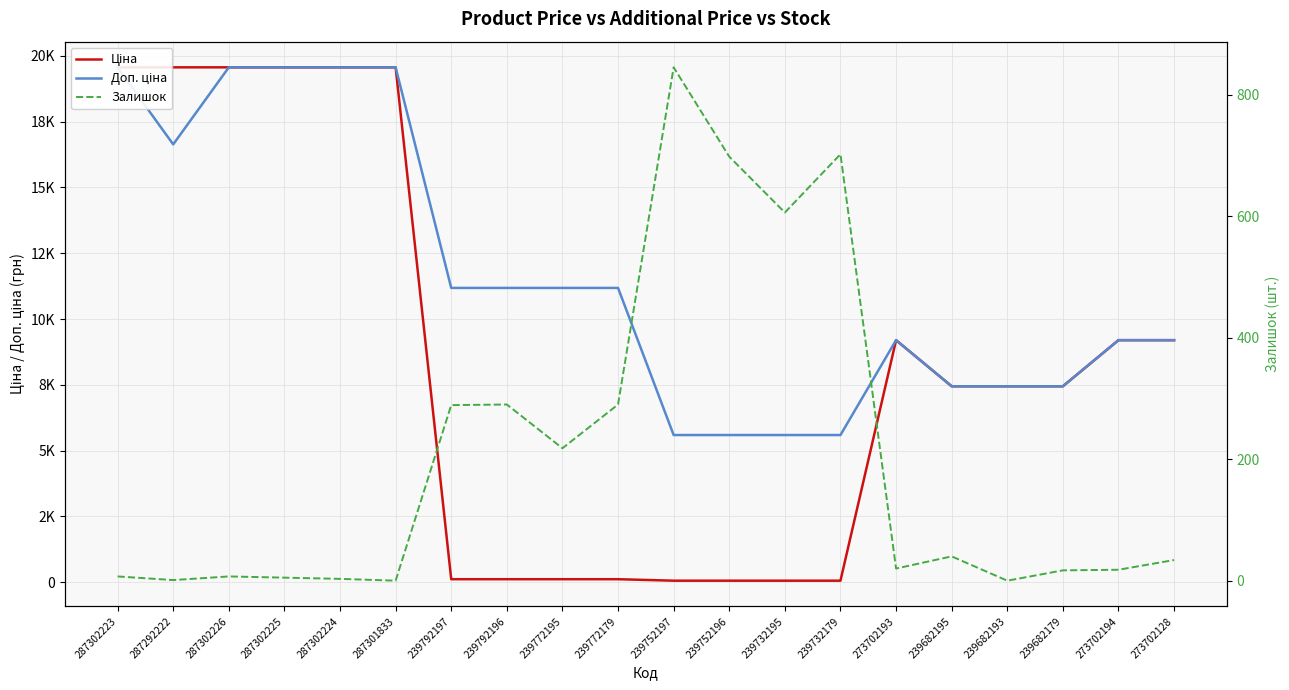

Does the chart display data point markers on the line(s)?

No